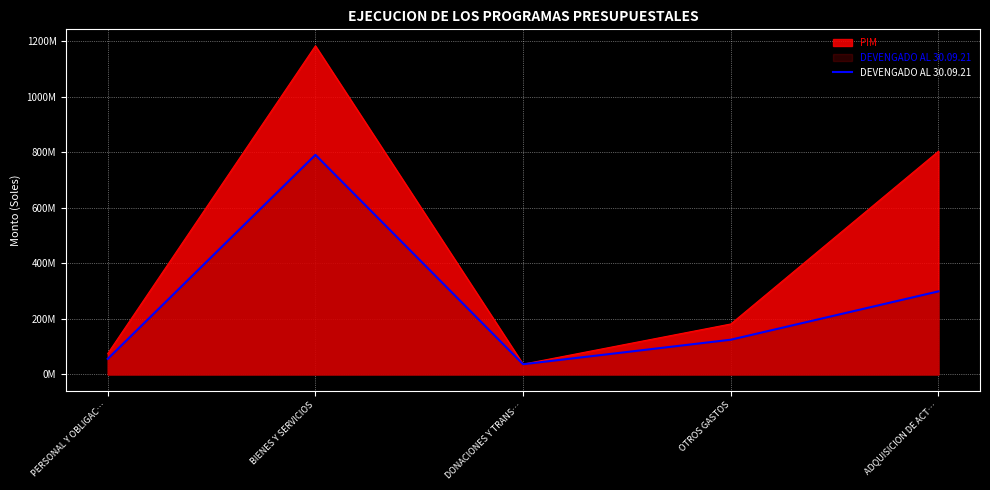

List the labels in order of value, smallest first.

DONACIONES Y TRANS…, PERSONAL Y OBLIGAC…, OTROS GASTOS, ADQUISICION DE ACT…, BIENES Y SERVICIOS